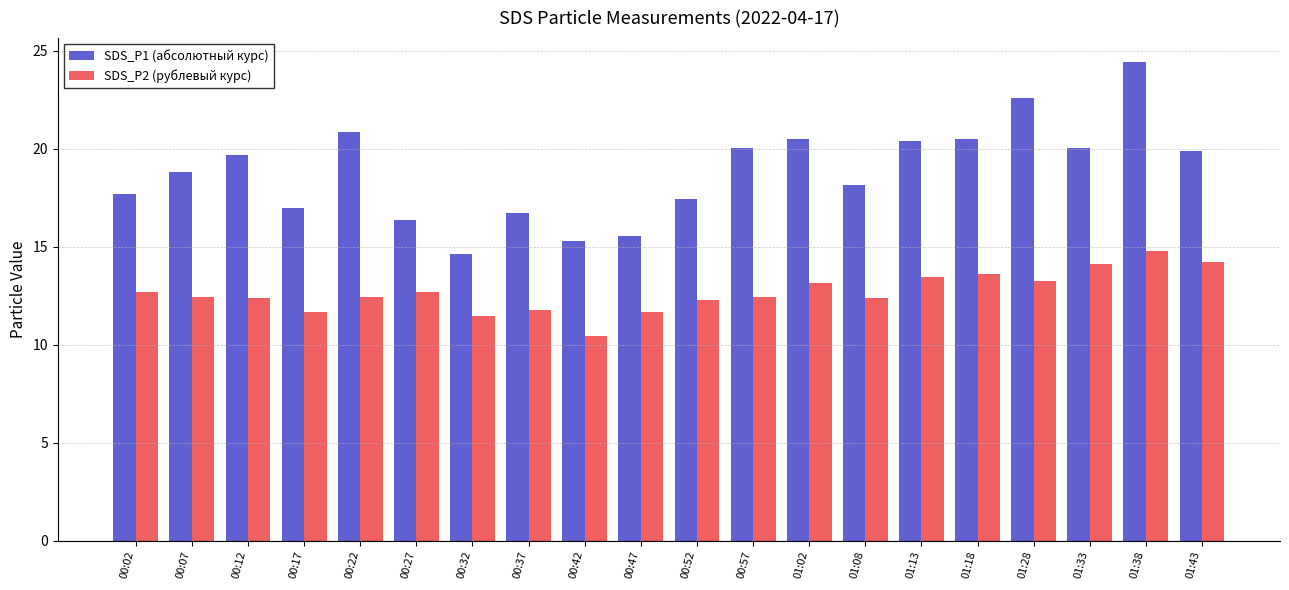

Read the SDS_P2 (рублевый курс) value at 01:02.

13.1